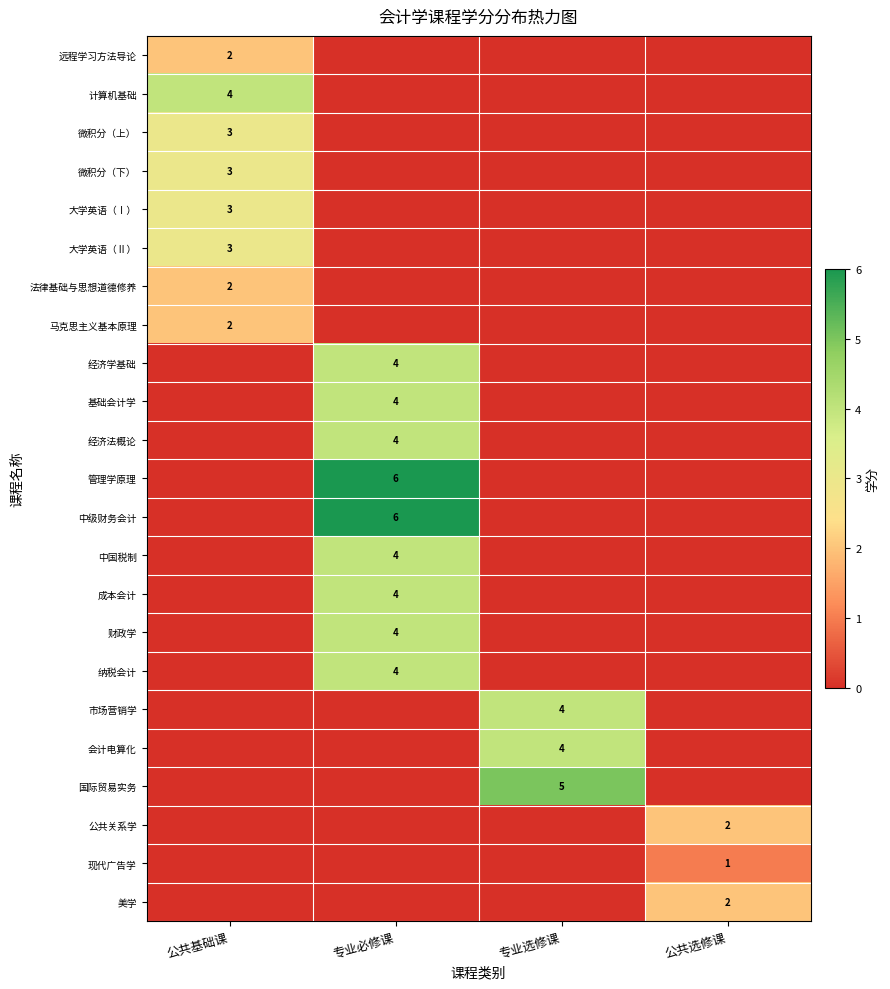

The value of 大学英语（Ⅱ） at 公共基础课 is 3. True or false?

True